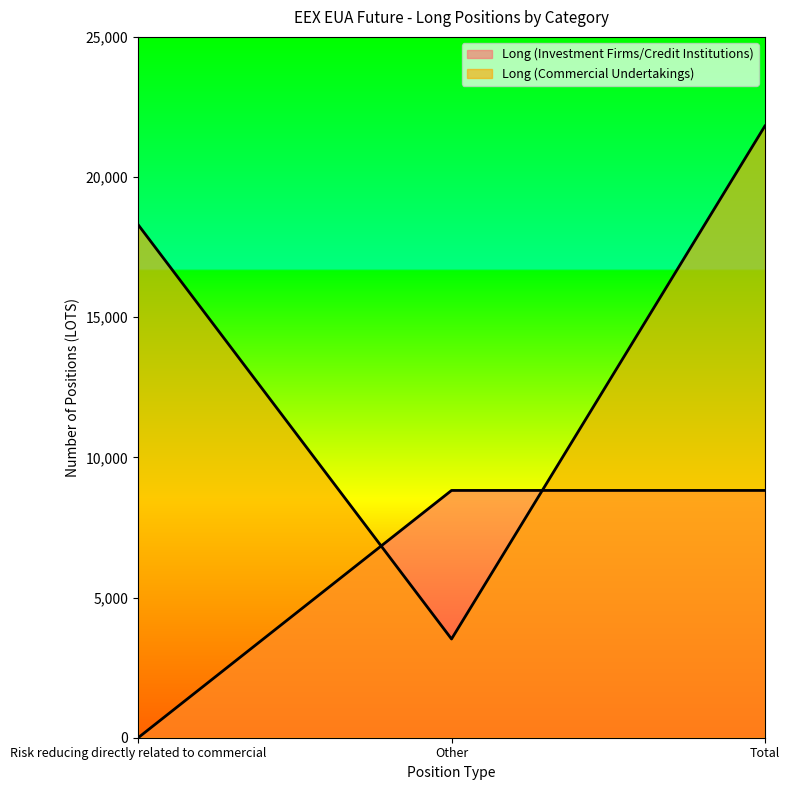

How many data points does each series have?

3